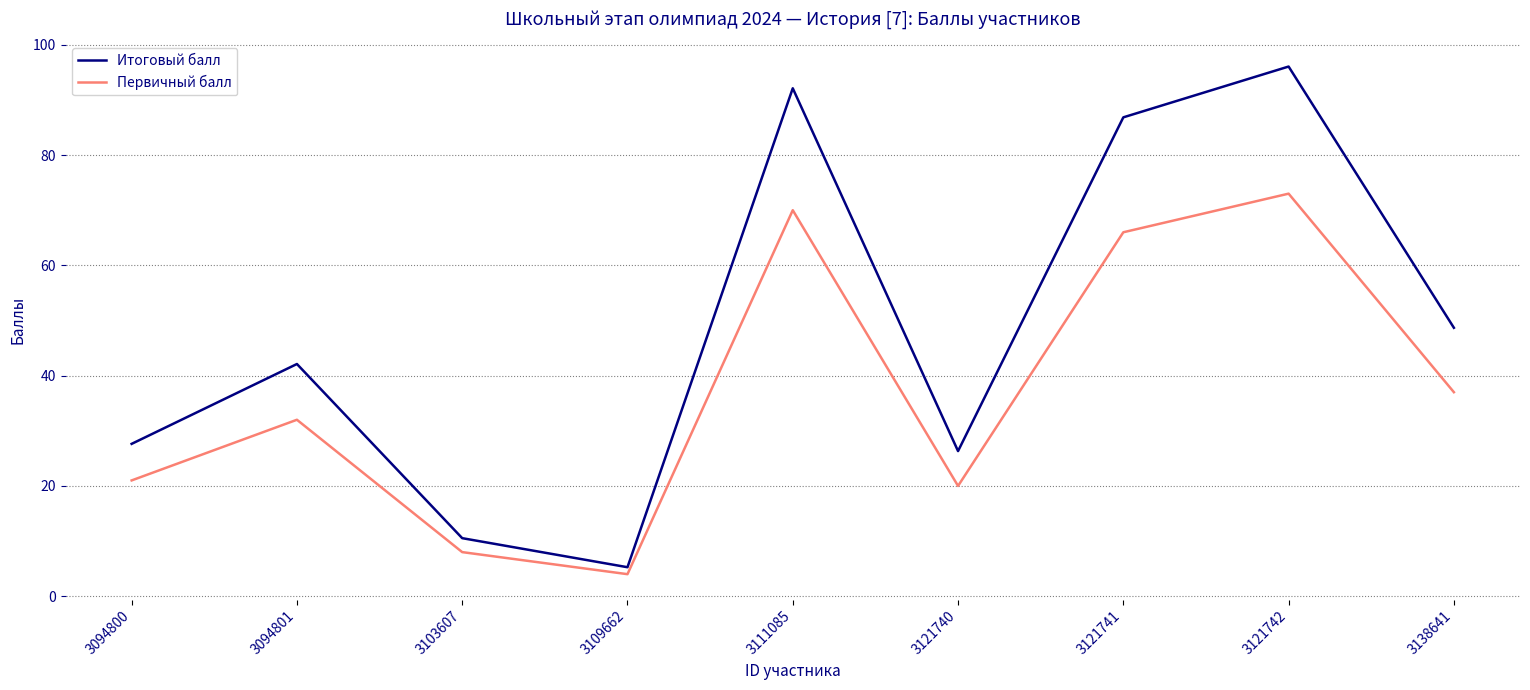

Rank the categories by Итоговый балл value from highest to lowest.

3121742, 3111085, 3121741, 3138641, 3094801, 3094800, 3121740, 3103607, 3109662